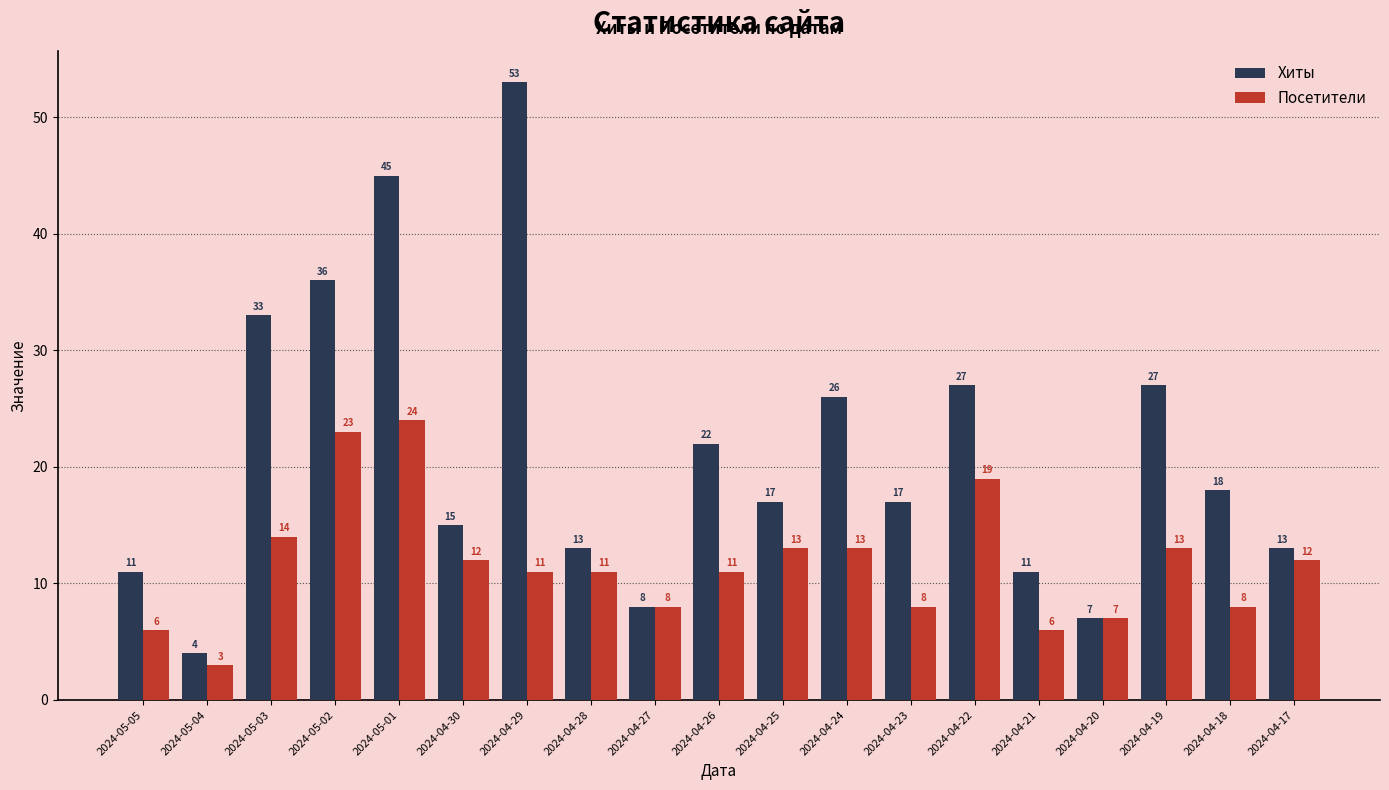

Reading right to left, what are all the values shown in this chart?

Хиты: 2024-04-17=13	2024-04-18=18	2024-04-19=27	2024-04-20=7	2024-04-21=11	2024-04-22=27	2024-04-23=17	2024-04-24=26	2024-04-25=17	2024-04-26=22	2024-04-27=8	2024-04-28=13	2024-04-29=53	2024-04-30=15	2024-05-01=45	2024-05-02=36	2024-05-03=33	2024-05-04=4	2024-05-05=11
Посетители: 2024-04-17=12	2024-04-18=8	2024-04-19=13	2024-04-20=7	2024-04-21=6	2024-04-22=19	2024-04-23=8	2024-04-24=13	2024-04-25=13	2024-04-26=11	2024-04-27=8	2024-04-28=11	2024-04-29=11	2024-04-30=12	2024-05-01=24	2024-05-02=23	2024-05-03=14	2024-05-04=3	2024-05-05=6